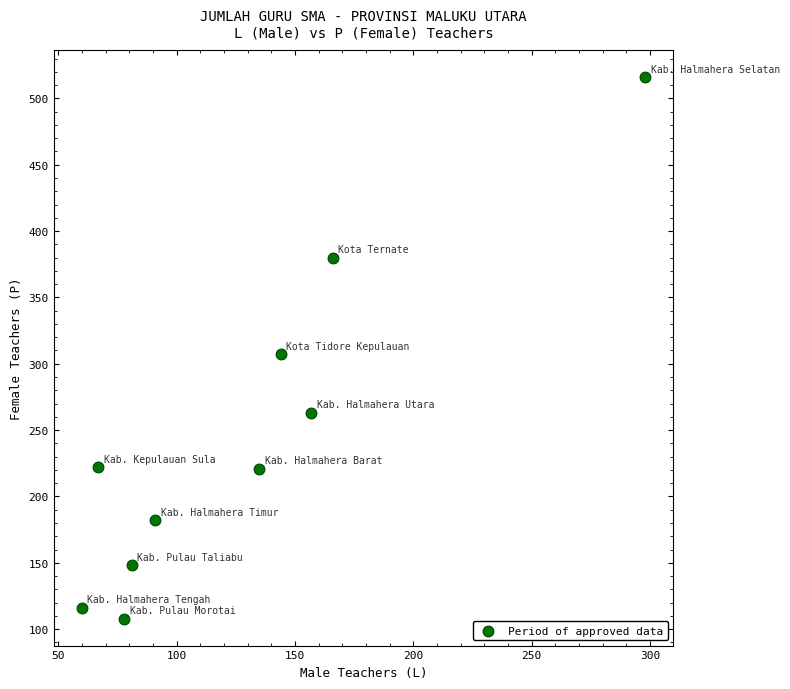

What is the range of X values (max minus min)?

238